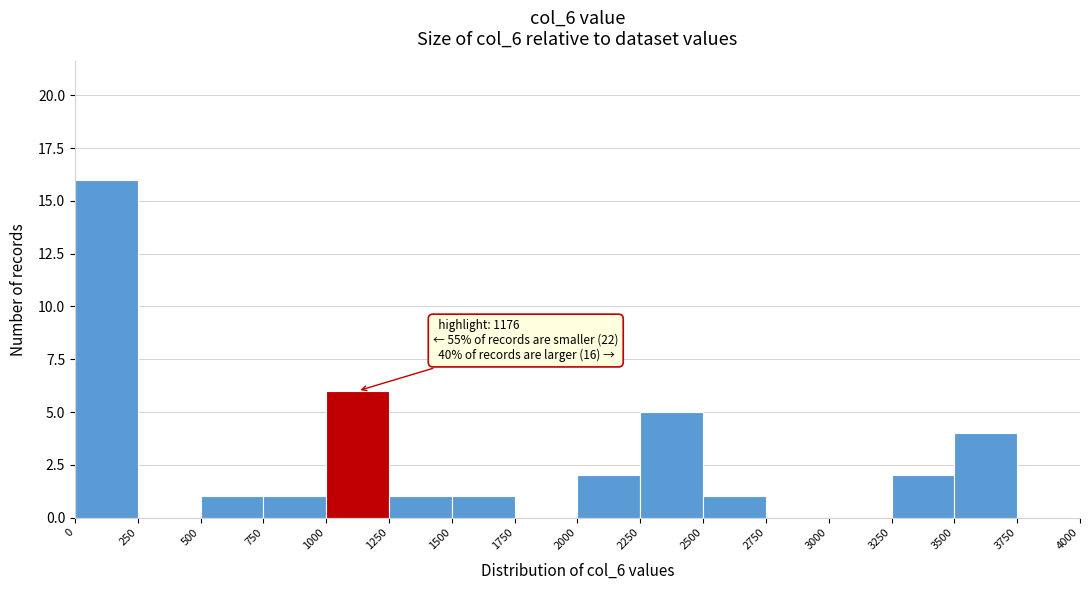

Which range on the x-axis has the tallest bar?

0 to 250